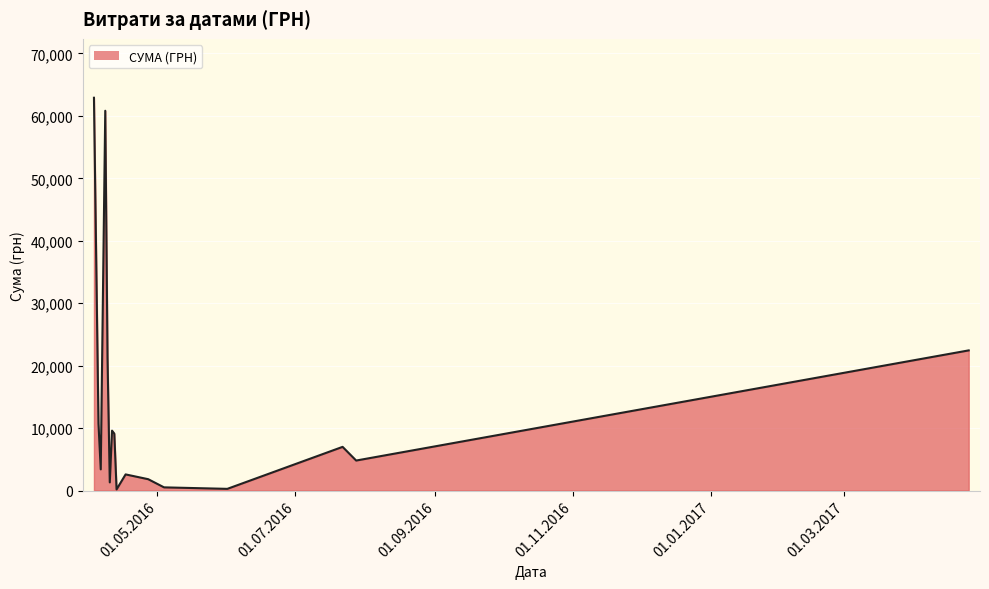

Does the chart have visible grid lines?

Yes